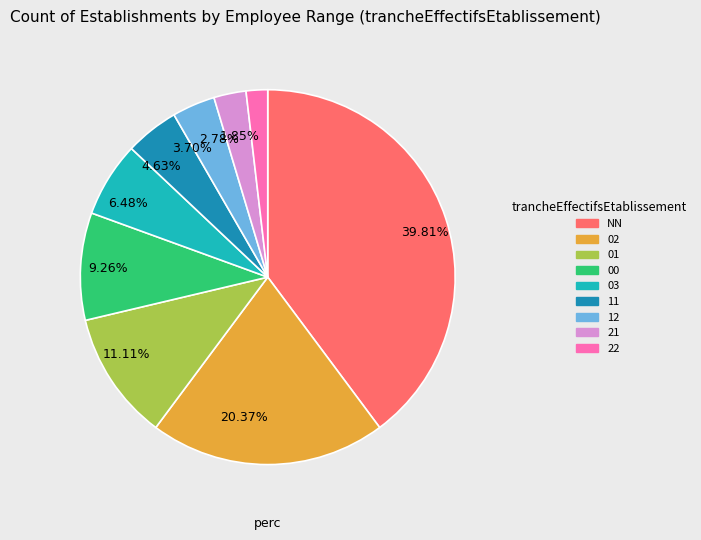

What percentage is the 22 slice, to the nearest percent?

2%